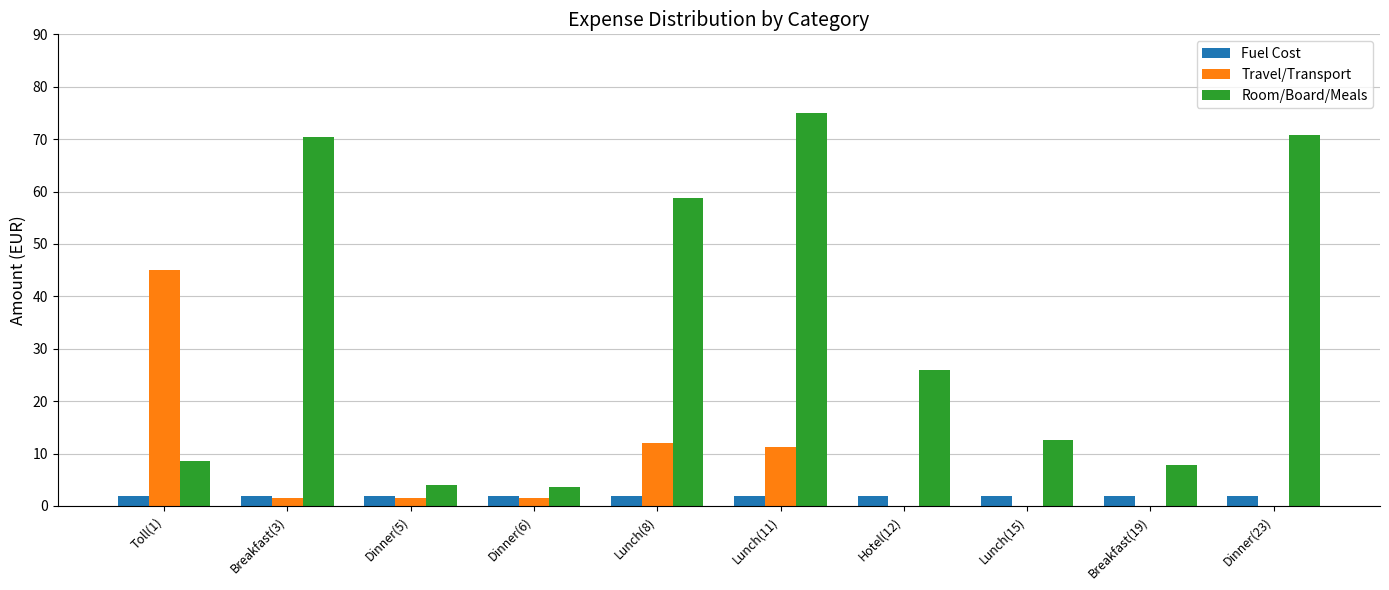

What are all the series names shown in the legend?

Fuel Cost, Travel/Transport, Room/Board/Meals